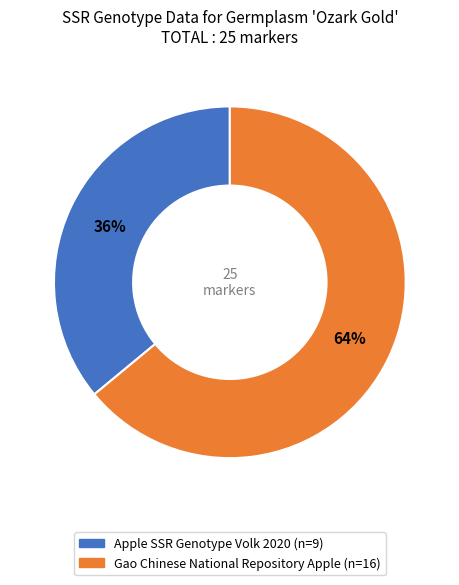

How many slices are in this pie chart?

2